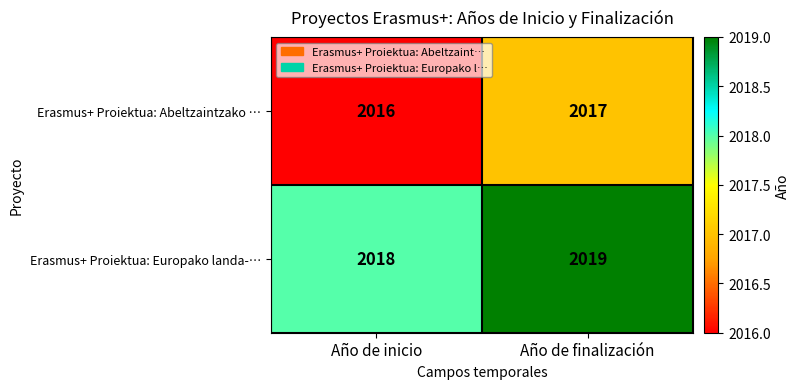

Which series has the largest total across all categories?

Erasmus+ Proiektua: Europako landa-…